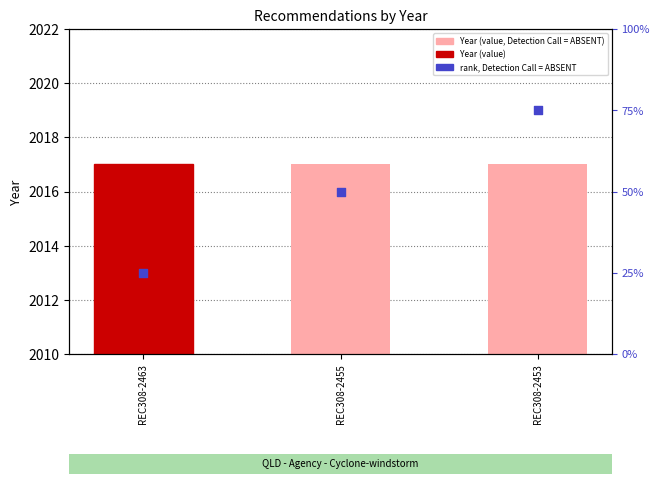

At which category is the sum across all series the highest?

REC308-2453